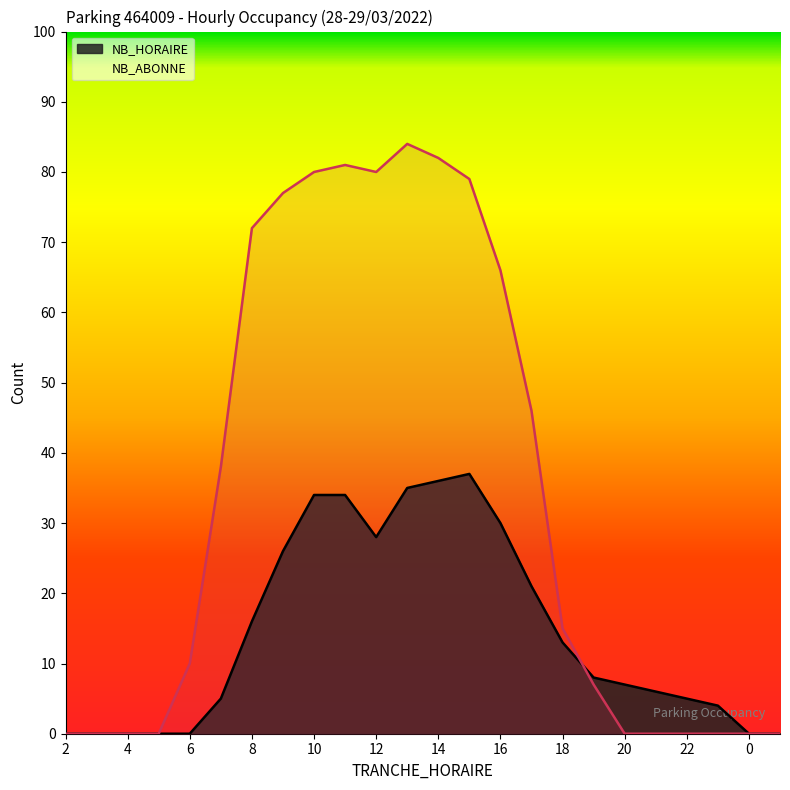

What is the total value across all series at 9?

103